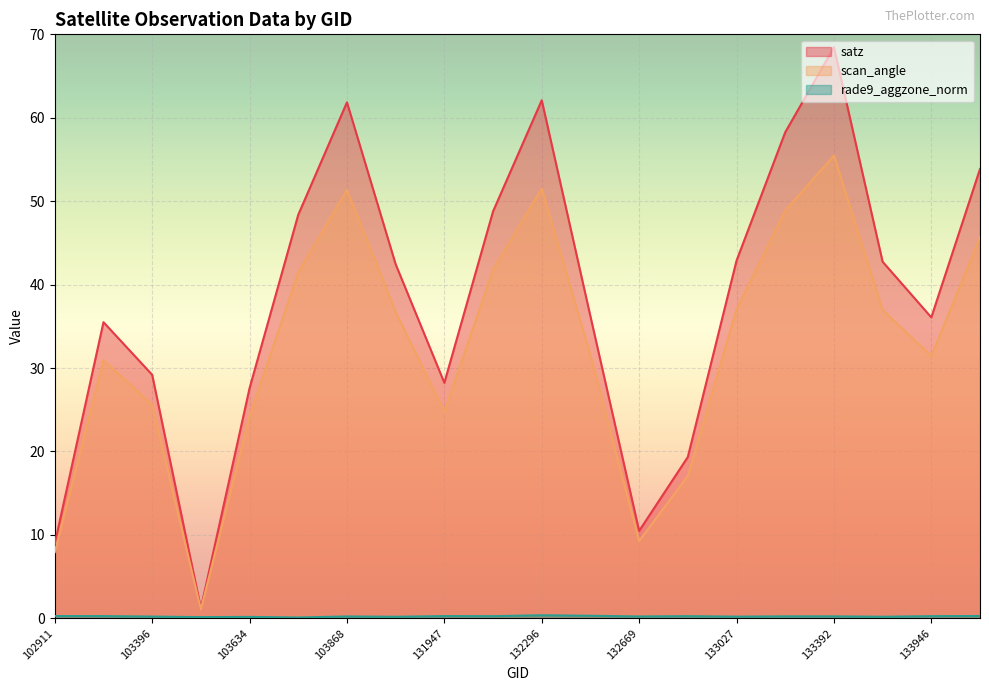

Which has a higher value, 133209 or 104346?

133209